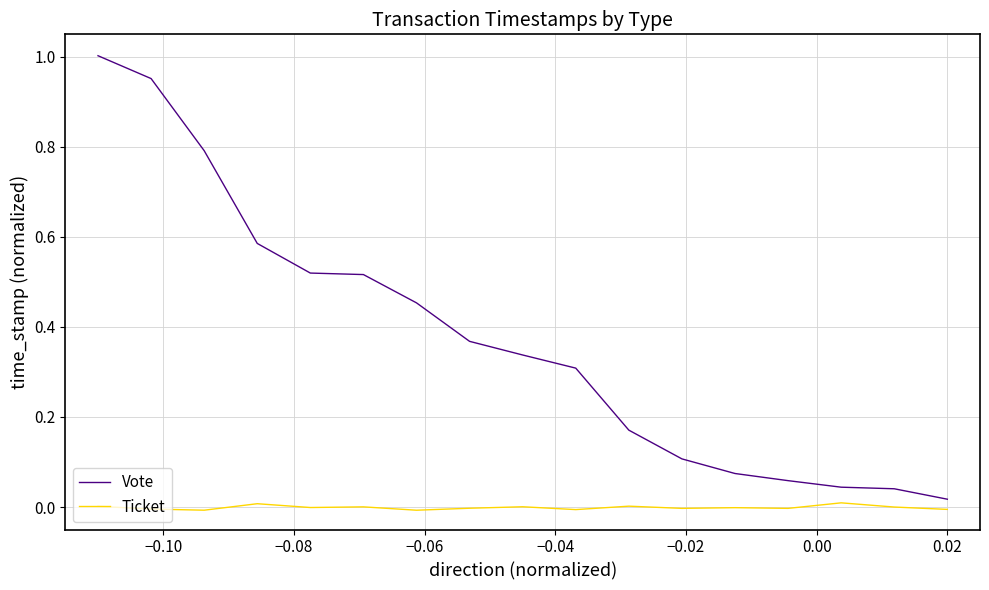

Which series has the largest total across all categories?

Vote